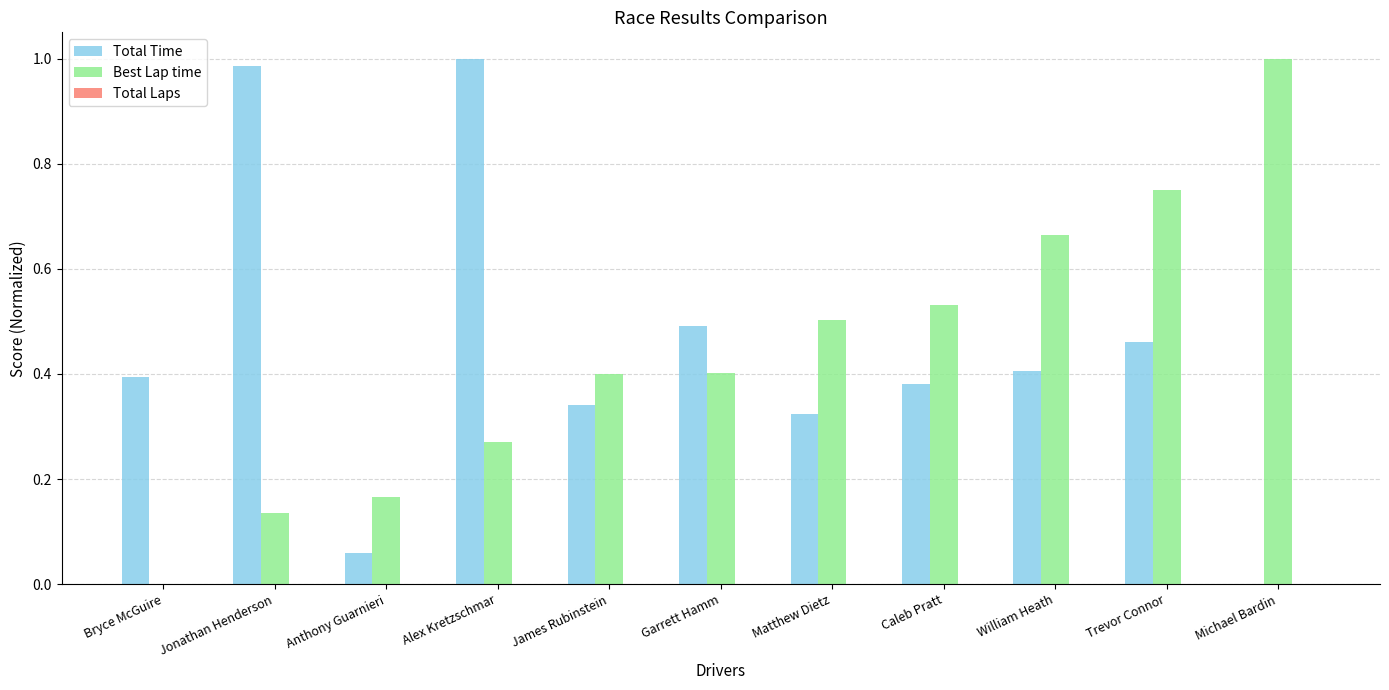

What is the sum of the Total Time values at Alex Kretzschmar and Caleb Pratt?

1.4